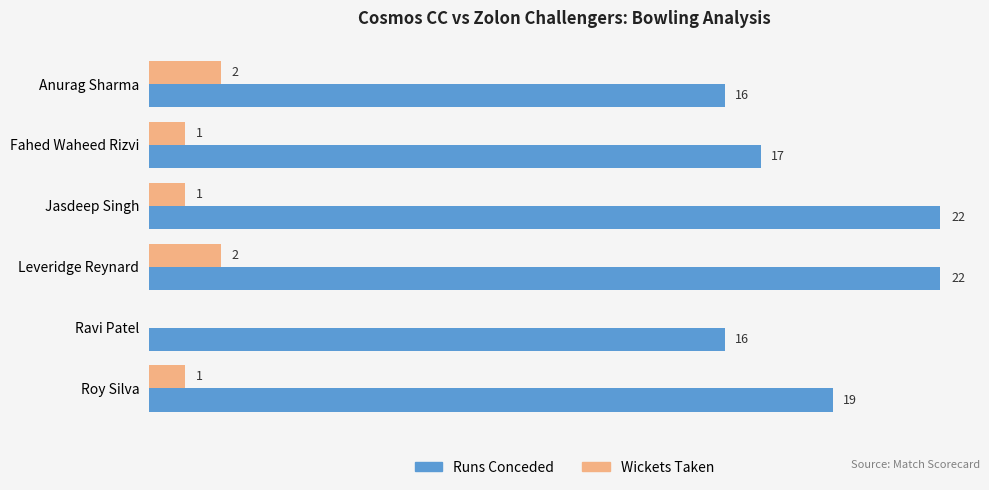

Which series changed the most between Jasdeep Singh and Leveridge Reynard?

Wickets Taken